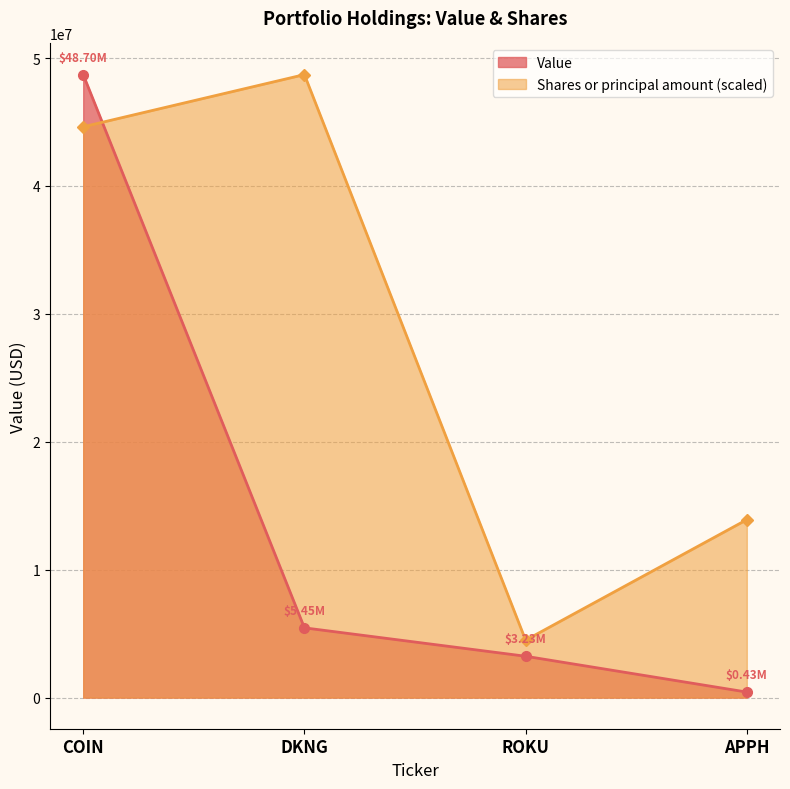

List the series in order of their peak value, highest first.

Value, Shares or principal amount